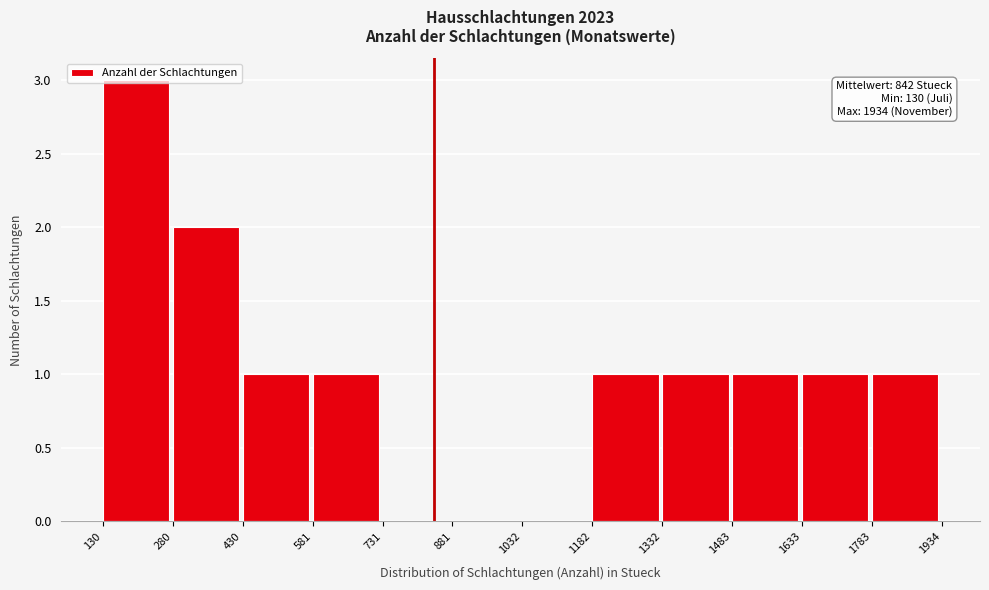

Which range on the x-axis has the tallest bar?

130 to 280